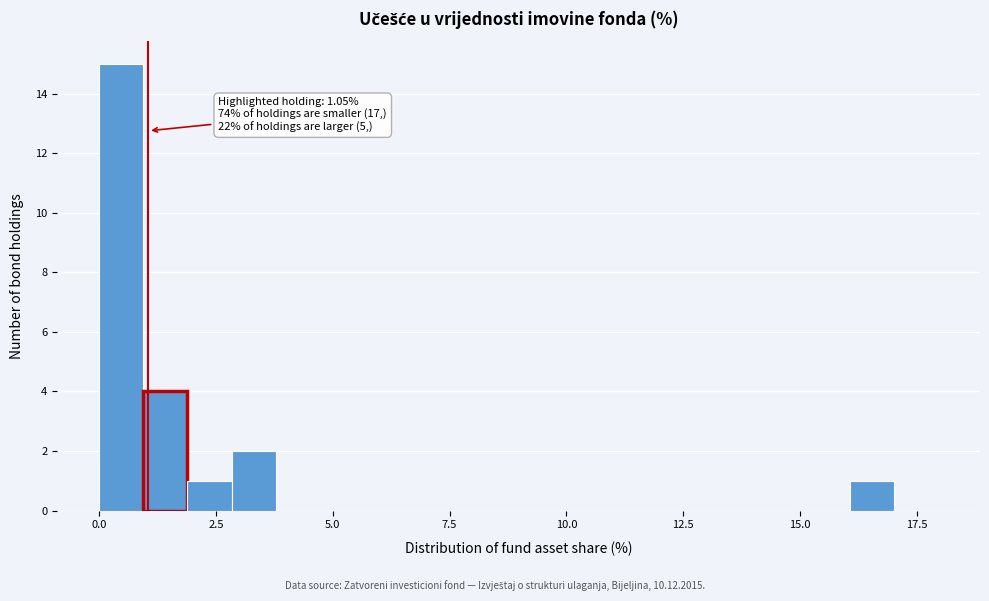

Around what value on the x-axis is the tallest bar? Give the approximate position of its centre, as read against the axis.

0.5